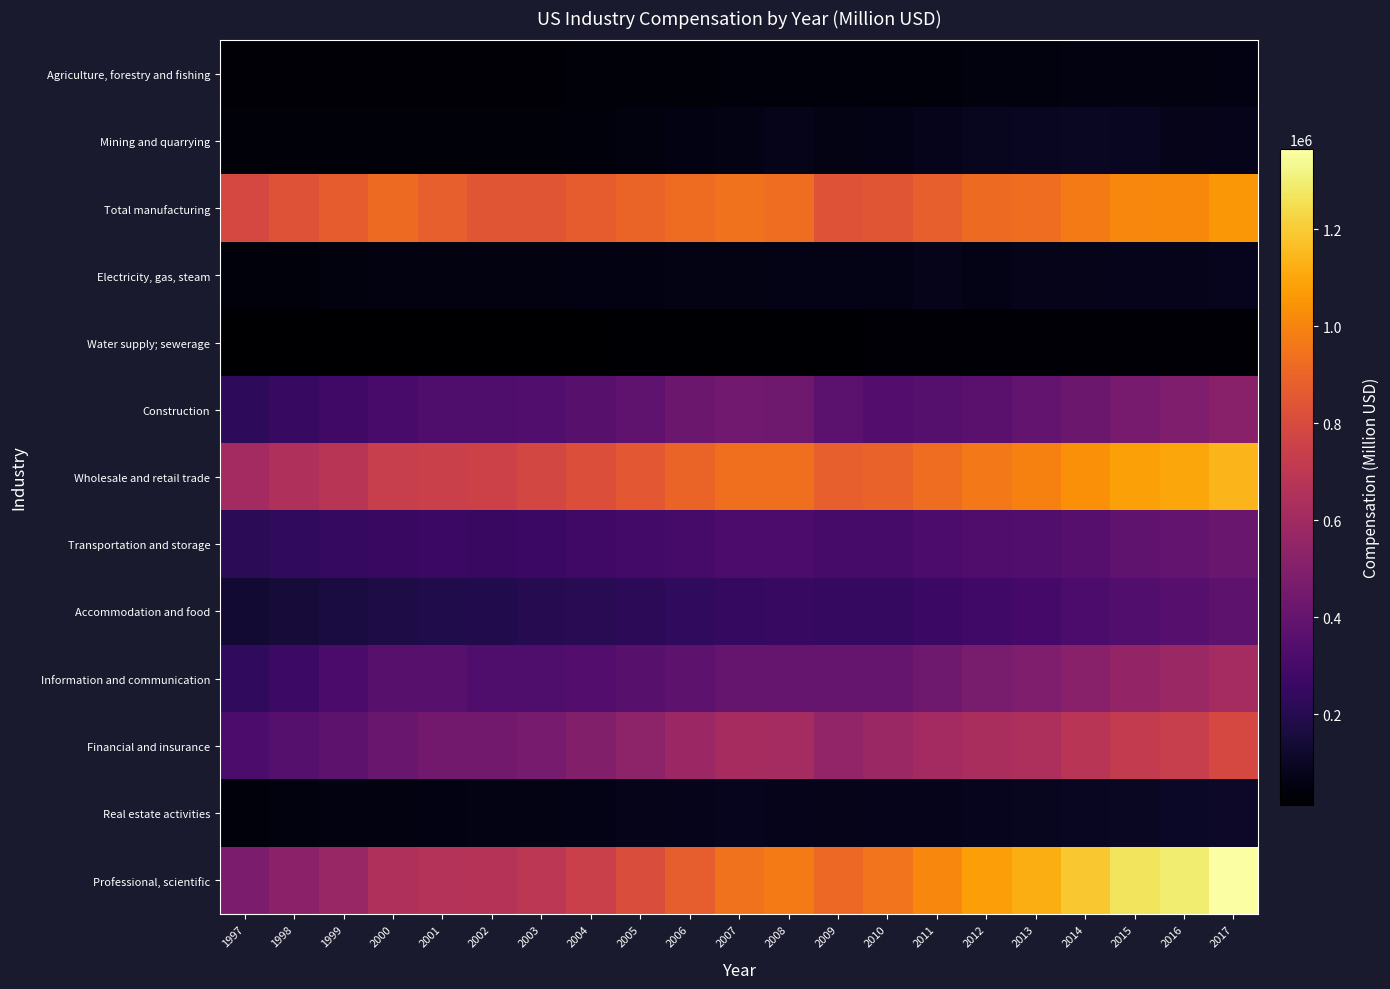

Reading left to right, transcribe all the data shown in this chart.

Agriculture, forestry and fishing: 1997=26612	1998=27847	1999=29474	2000=30200	2001=31308	2002=31636	2003=31645	2004=34942	2005=34646	2006=37995	2007=41802	2008=42137	2009=42318	2010=41360	2011=41179	2012=48063	2013=48866	2014=50961	2015=50900	2016=53754	2017=55295
Mining and quarrying: 1997=35121	1998=35865	1999=34788	2000=35991	2001=38613	2002=35760	2003=37118	2004=41510	2005=47193	2006=56996	2007=62707	2008=72818	2009=64695	2010=69166	2011=80267	2012=90524	2013=93522	2014=101138	2015=91888	2016=75438	2017=77470
Total manufacturing: 1997=788975	1998=834433	1999=870193	2000=918018	2001=881886	2002=846521	2003=846980	2004=873686	2005=895458	2006=923969	2007=943636	2008=931881	2009=835166	2010=847159	2011=882347	2012=916938	2013=931817	2014=973099	2015=1006522	2016=1013996	2017=1056150
Electricity, gas, steam: 1997=42111	1998=43093	1999=47187	2000=50213	2001=53904	2002=54652	2003=52934	2004=55634	2005=56130	2006=60884	2007=63082	2008=66284	2009=66832	2010=67652	2011=71183	2012=69760	2013=72778	2014=75185	2015=77635	2016=80828	2017=81554
Water supply; sewerage: 1997=12518	1998=13242	1999=13959	2000=14529	2001=15323	2002=15898	2003=16661	2004=17606	2005=18904	2006=19971	2007=20628	2008=21718	2009=21317	2010=27778	2011=23404	2012=24137	2013=24496	2014=26034	2015=26691	2016=27127	2017=29651
Construction: 1997=228596	1998=253006	1999=278246	2000=307653	2001=325443	2002=327110	2003=335792	2004=357958	2005=387530	2006=421295	2007=439998	2008=433947	2009=368352	2010=343763	2011=347302	2012=365908	2013=387955	2014=422412	2015=458510	2016=486880	2017=517119
Wholesale and retail trade: 1997=605118	1998=651764	1999=682836	2000=733615	2001=746861	2002=757601	2003=781960	2004=816645	2005=857170	2006=896770	2007=935644	2008=936584	2009=879389	2010=891176	2011=931885	2012=967793	2013=994299	2014=1035480	2015=1083834	2016=1099922	2017=1140074
Transportation and storage: 1997=214260	1998=229263	1999=241594	2000=258121	2001=261673	2002=260628	2003=263849	2004=280049	2005=290265	2006=301267	2007=316842	2008=315692	2009=298851	2010=302090	2011=316470	2012=330846	2013=338686	2014=352581	2015=379109	2016=390879	2017=411688
Accommodation and food: 1997=135518	1998=149812	1999=164219	2000=175130	2001=183122	2002=187974	2003=198080	2004=212287	2005=222028	2006=233329	2007=247802	2008=252496	2009=242757	2010=248329	2011=262393	2012=282535	2013=295763	2014=314703	2015=336278	2016=355244	2017=373440
Information and communication: 1997=233111	1998=267867	1999=313114	2000=360009	2001=359253	2002=327607	2003=328155	2004=342315	2005=356010	2006=376231	2007=401043	2008=407434	2009=398939	2010=405022	2011=432356	2012=464135	2013=483853	2014=518099	2015=552381	2016=573720	2017=611694
Financial and insurance: 1997=314876	1998=350350	1999=375537	2000=411892	2001=445264	2002=443295	2003=459760	2004=497687	2005=534588	2006=579179	2007=617427	2008=612138	2009=547982	2010=573339	2011=606486	2012=630088	2013=641321	2014=681079	2015=715742	2016=734480	2017=788252
Real estate activities: 1997=42277	1998=46816	1999=50649	2000=54647	2001=56690	2002=61064	2003=62705	2004=68749	2005=74075	2006=79080	2007=81667	2008=80181	2009=75772	2010=76333	2011=77931	2012=83720	2013=87911	2014=93283	2015=101423	2016=105171	2017=110674
Professional, scientific: 1997=473822	1998=527104	1999=568838	2000=649628	2001=667787	2002=672190	2003=693950	2004=745894	2005=809174	2006=878154	2007=944339	2008=974224	2009=915895	2010=951032	2011=1007405	2012=1075705	2013=1122055	2014=1187628	2015=1264983	2016=1291882	2017=1365337